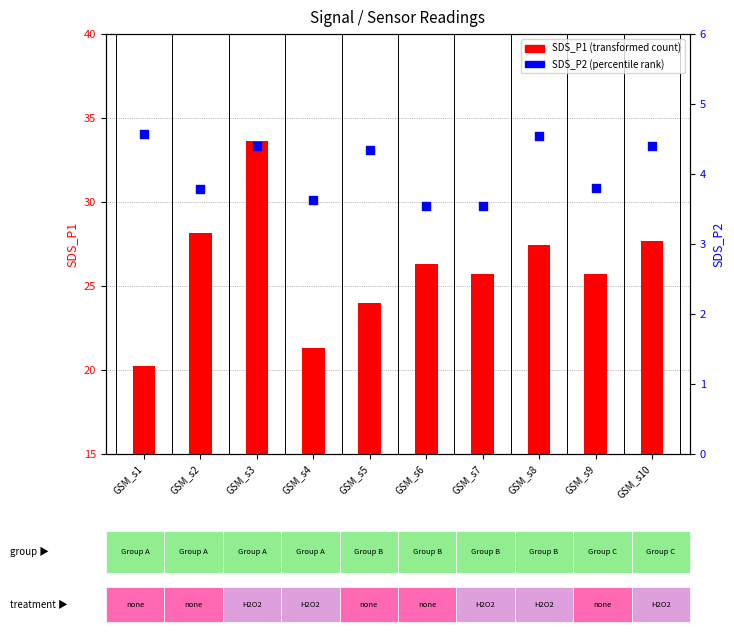

At which category is the sum across all series the highest?

GSM_s3